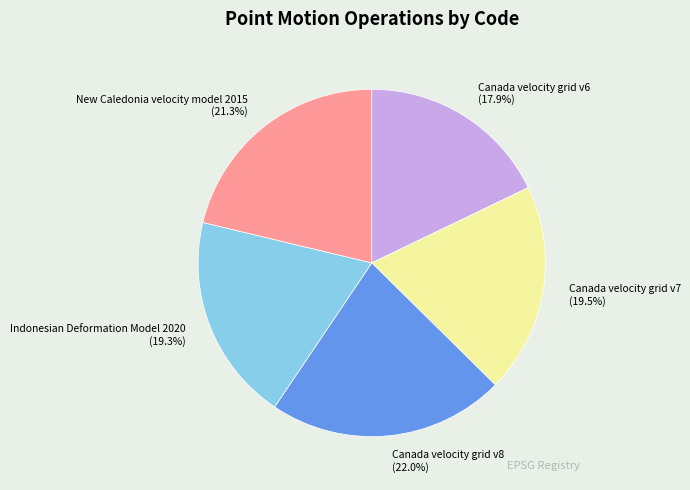

To the nearest percent, what is the difference between the Indonesian Deformation Model 2020 and Canada velocity grid v8 slice percentages?

3%